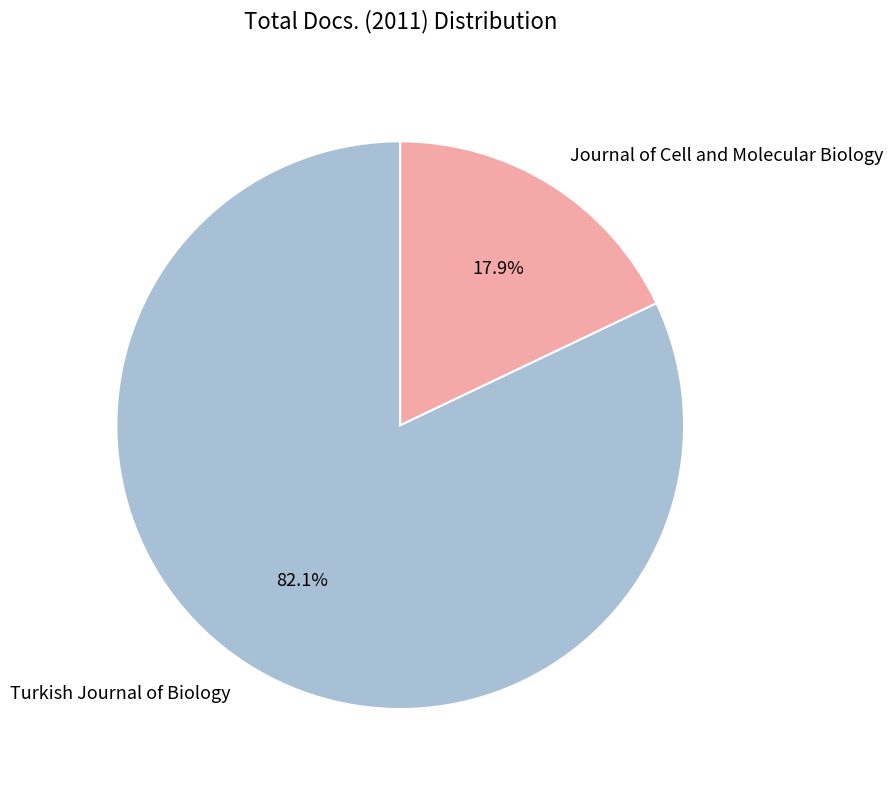

Which category accounts for the majority?

Turkish Journal of Biology